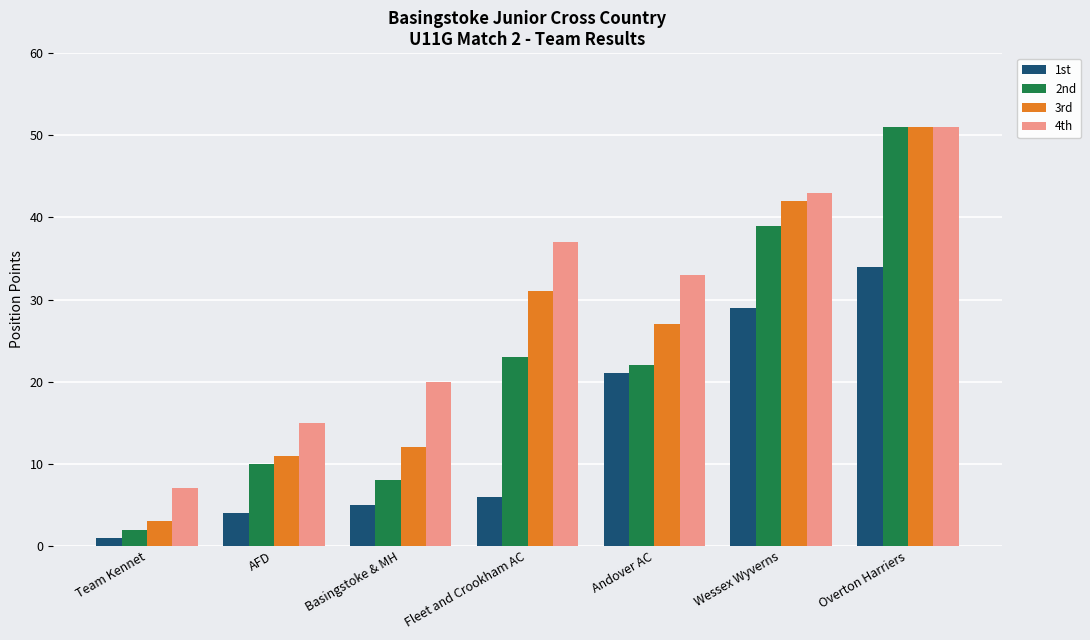

What is the difference between the second highest and minimum values in the 1st series?

28